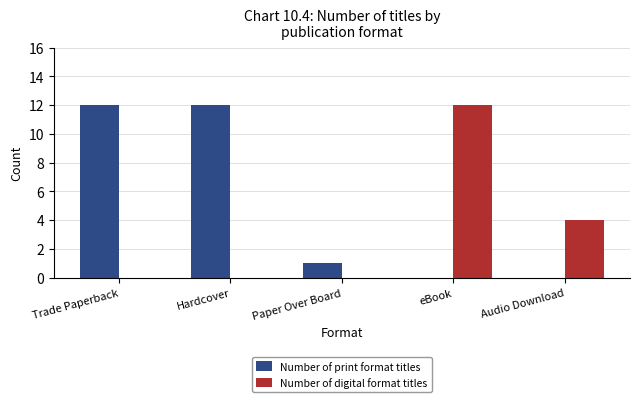

What is the sum of the Number of print format titles values at Trade Paperback and eBook?

12